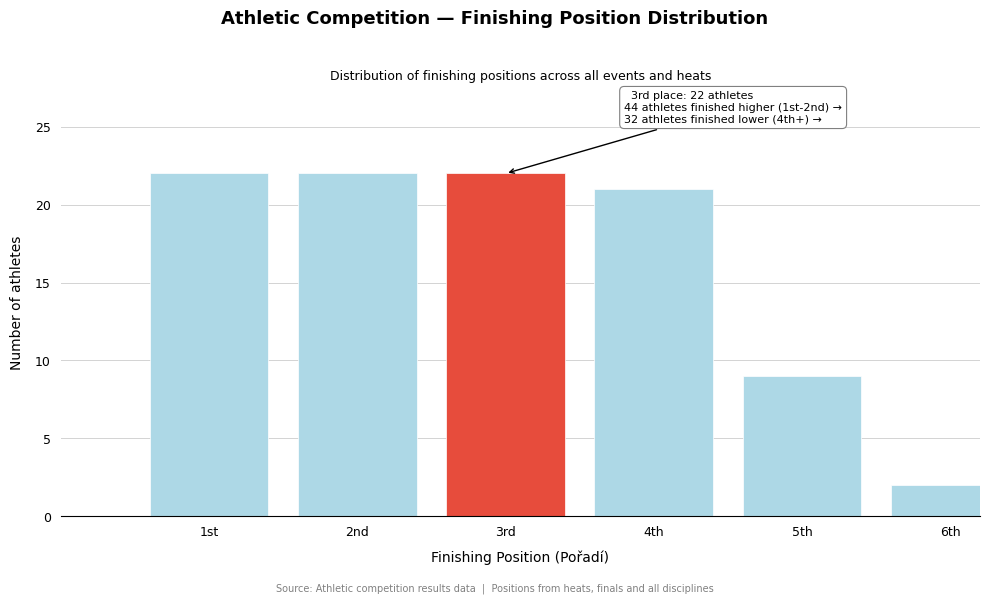

Reading left to right, what are all the values shown in this chart?

1st=22	2nd=22	3rd=22	4th=21	5th=9	6th=2